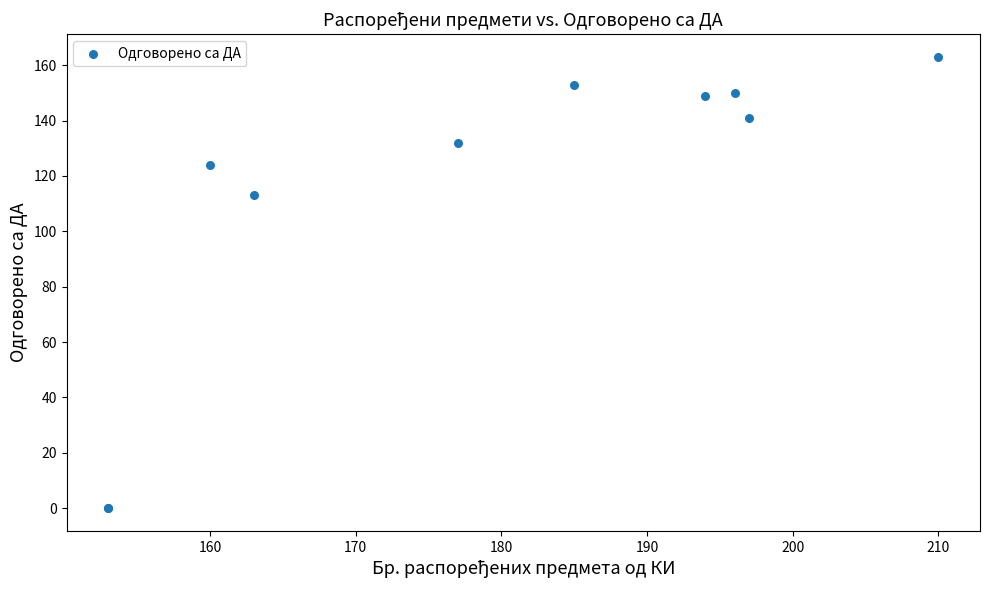

What Y value in the scatter plot is closest to 81?

113